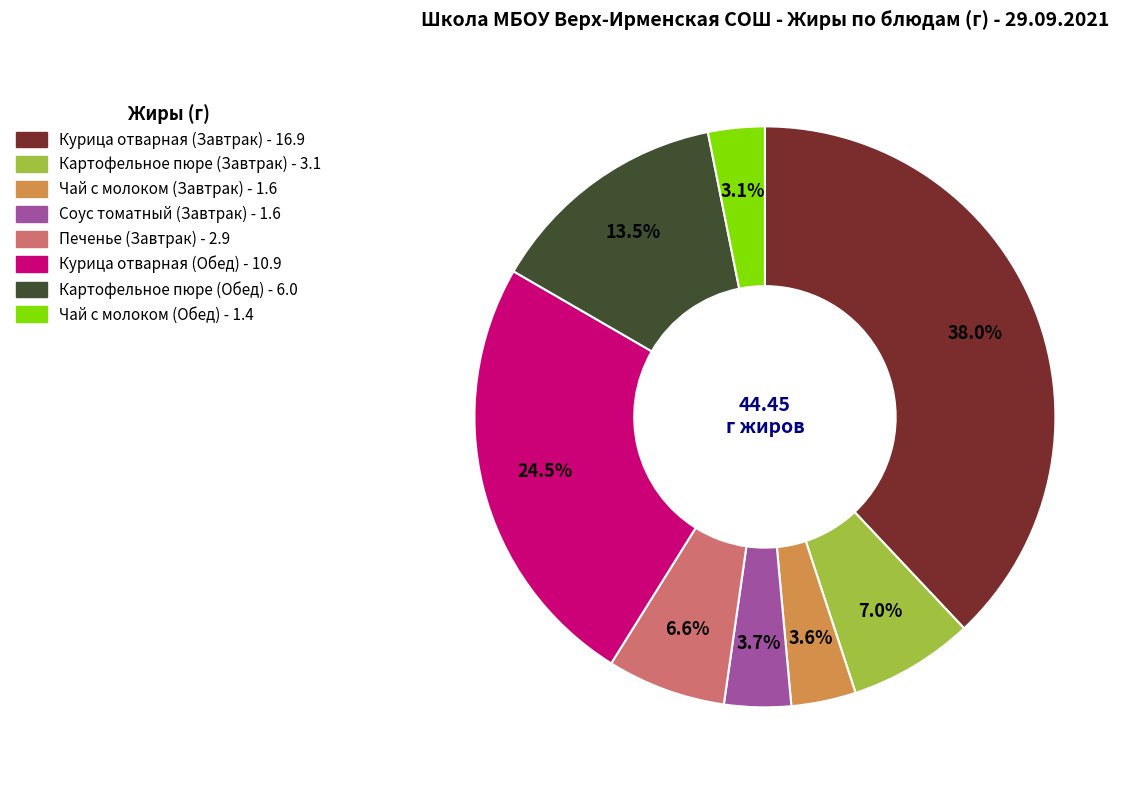

Does Курица отварная (Завтрак) represent more than half of the total?

No